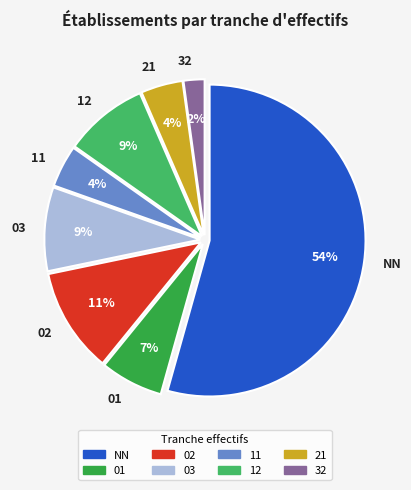

Which slice represents more than half of the pie?

NN